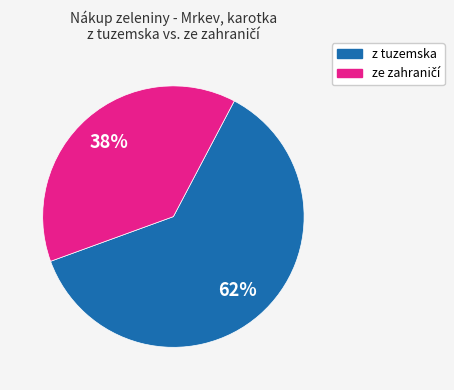

To the nearest percent, what is the average slice percentage?

50%